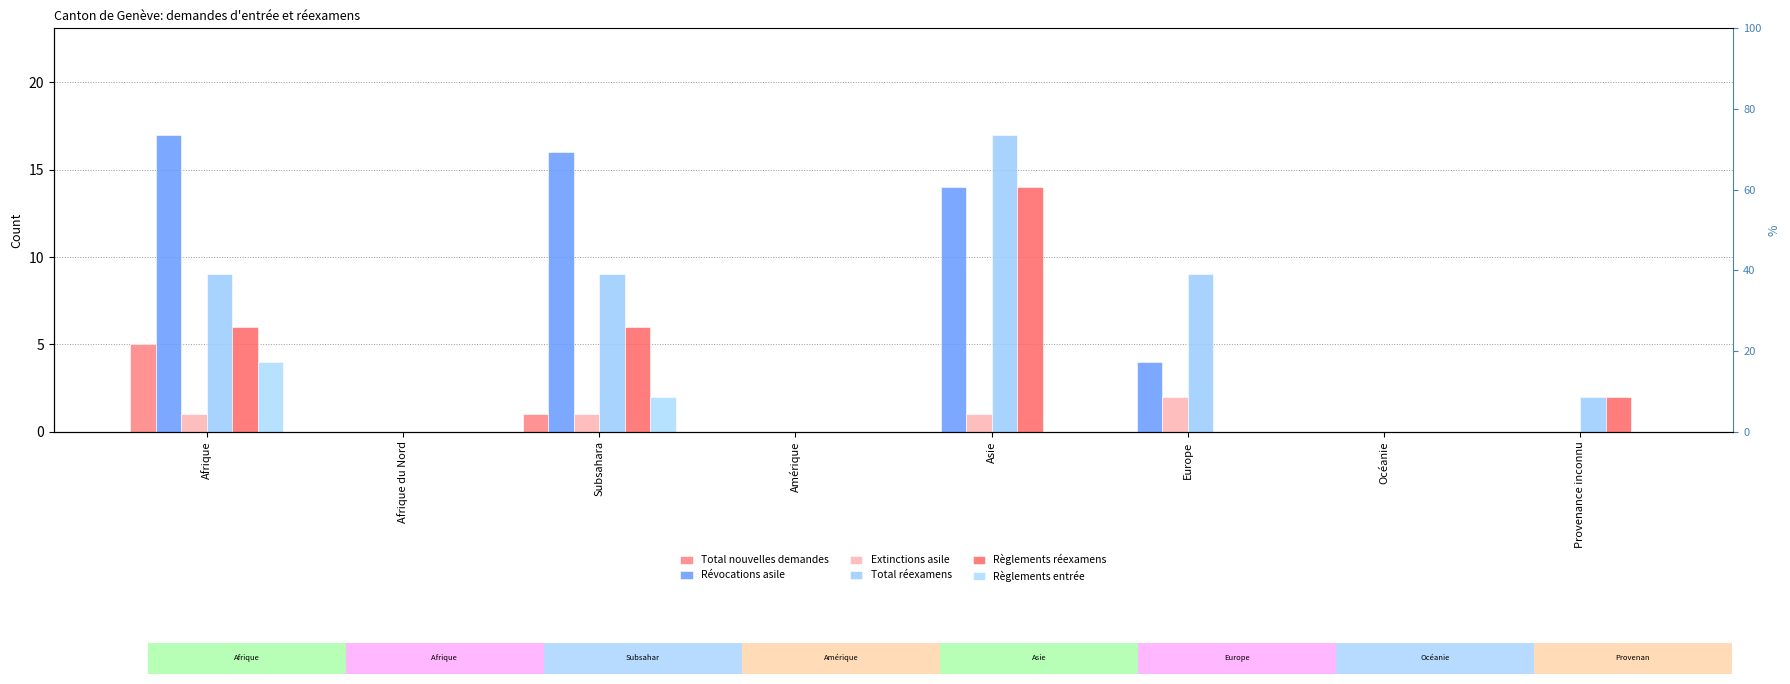

How many bars are there in each group?

6